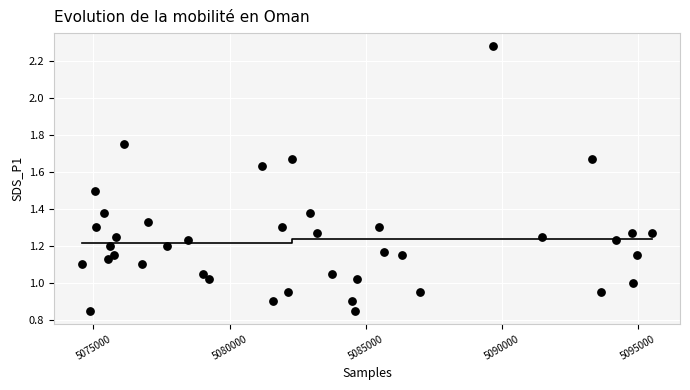

What is the range of X values (max minus min)?

20899.0